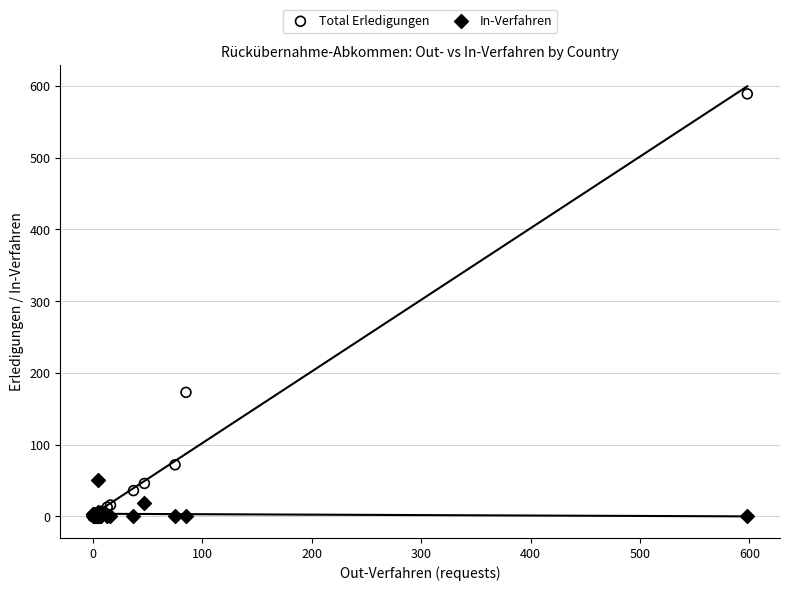

In the Total Erledigungen series, what Y value is closest to 294?

173